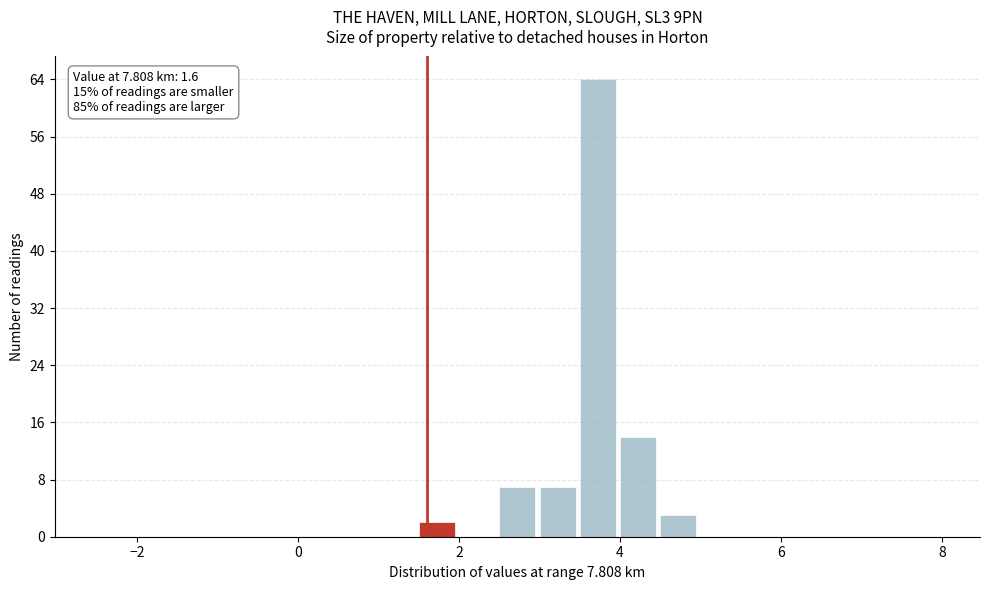

Around what value on the x-axis is the tallest bar? Give the approximate position of its centre, as read against the axis.

3.8